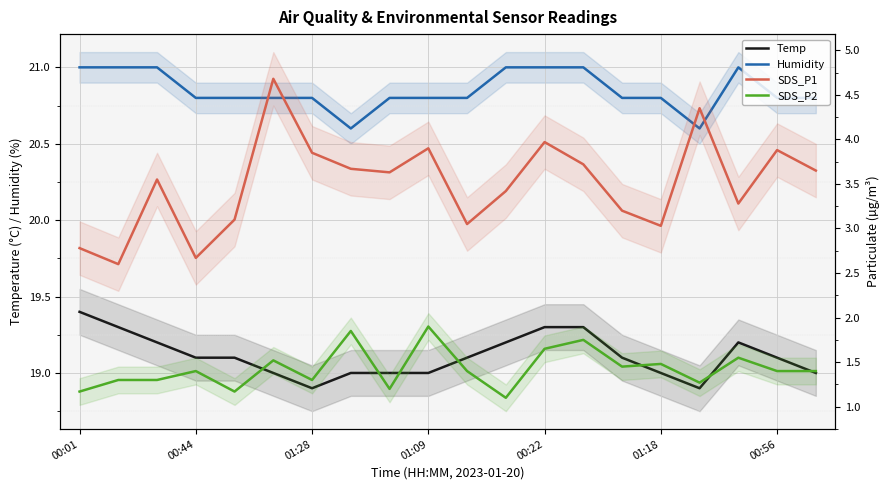

List the series in order of their peak value, highest first.

Humidity, Temp, SDS_P1, SDS_P2